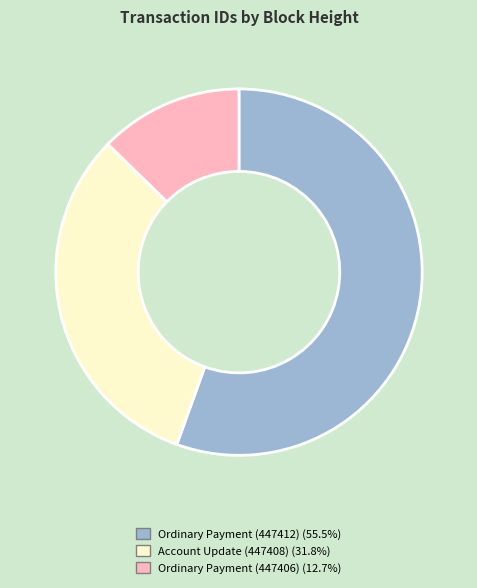

What is the ratio of the value at Ordinary Payment (447406) to the value at Account Update (447408)?

0.4